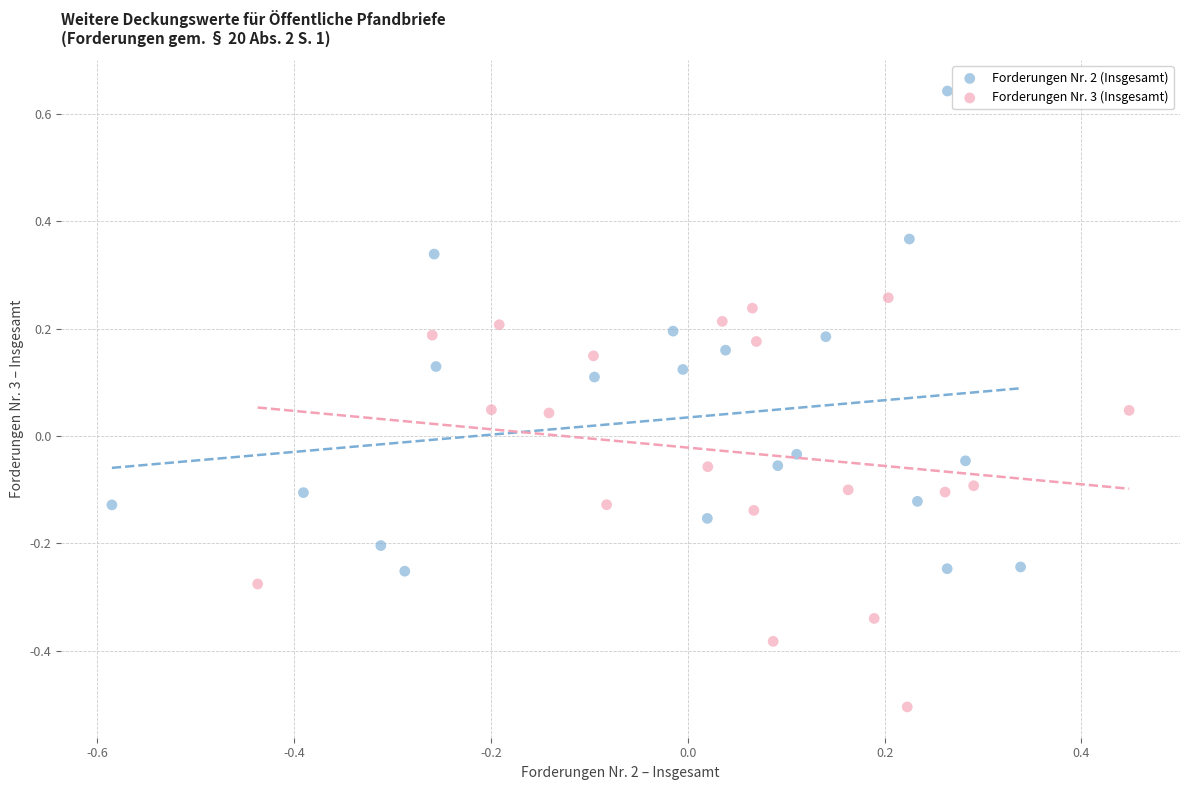

What are all the series names shown in the legend?

Forderungen Nr. 2 (Insgesamt), Forderungen Nr. 3 (Insgesamt)